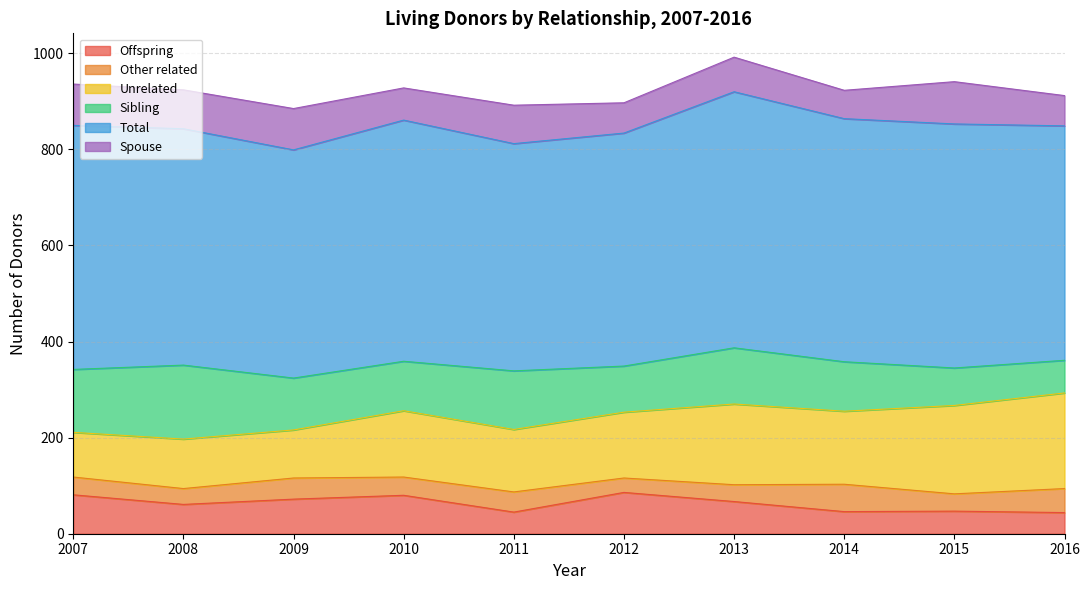

What is the difference between the Spouse values at 2008 and 2009?

5